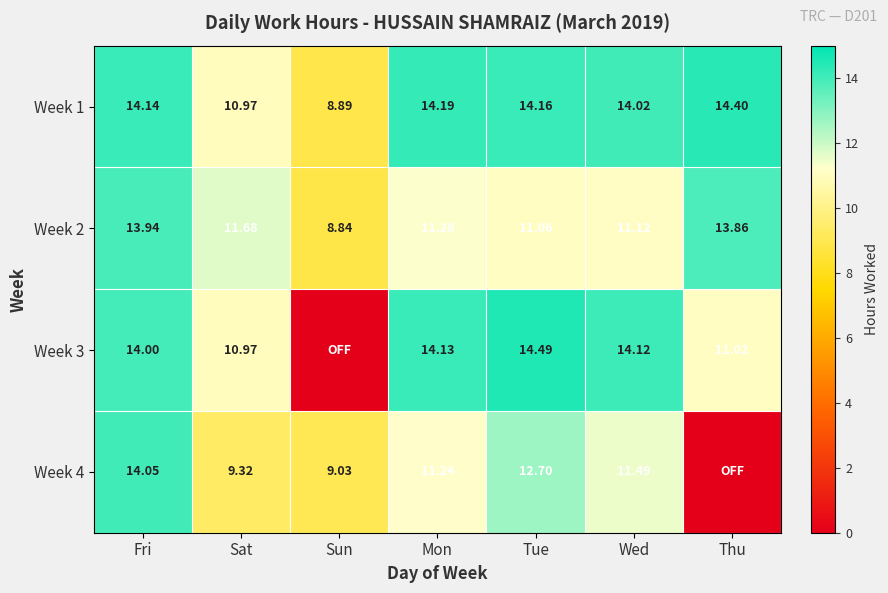

What is the difference between the Week 1 values at Tue and Sat?

3.2